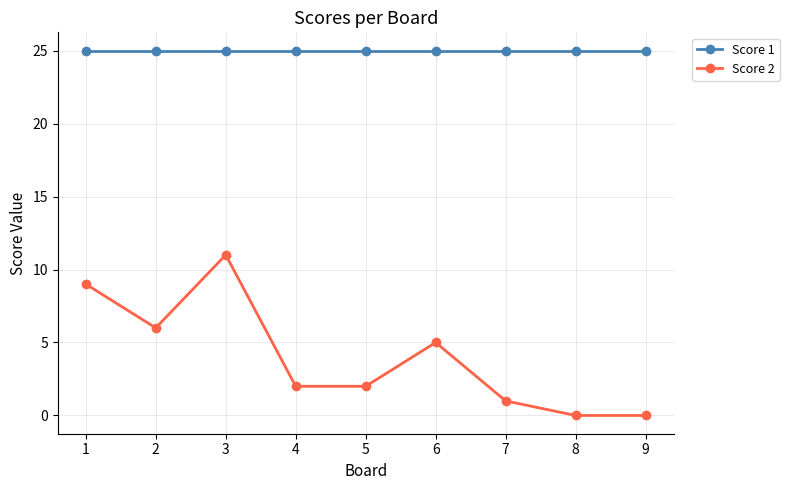

True or false: Score 2 has more than 0 interior local peaks.

True